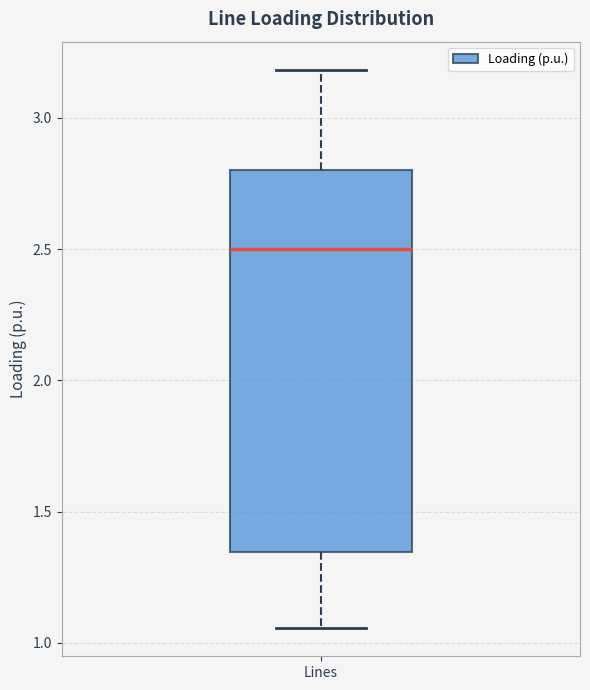

Where is the lower edge of the box for Lines on the y-axis? The values are not printed on the chart, so give them approximately, as read against the axis.

1.35